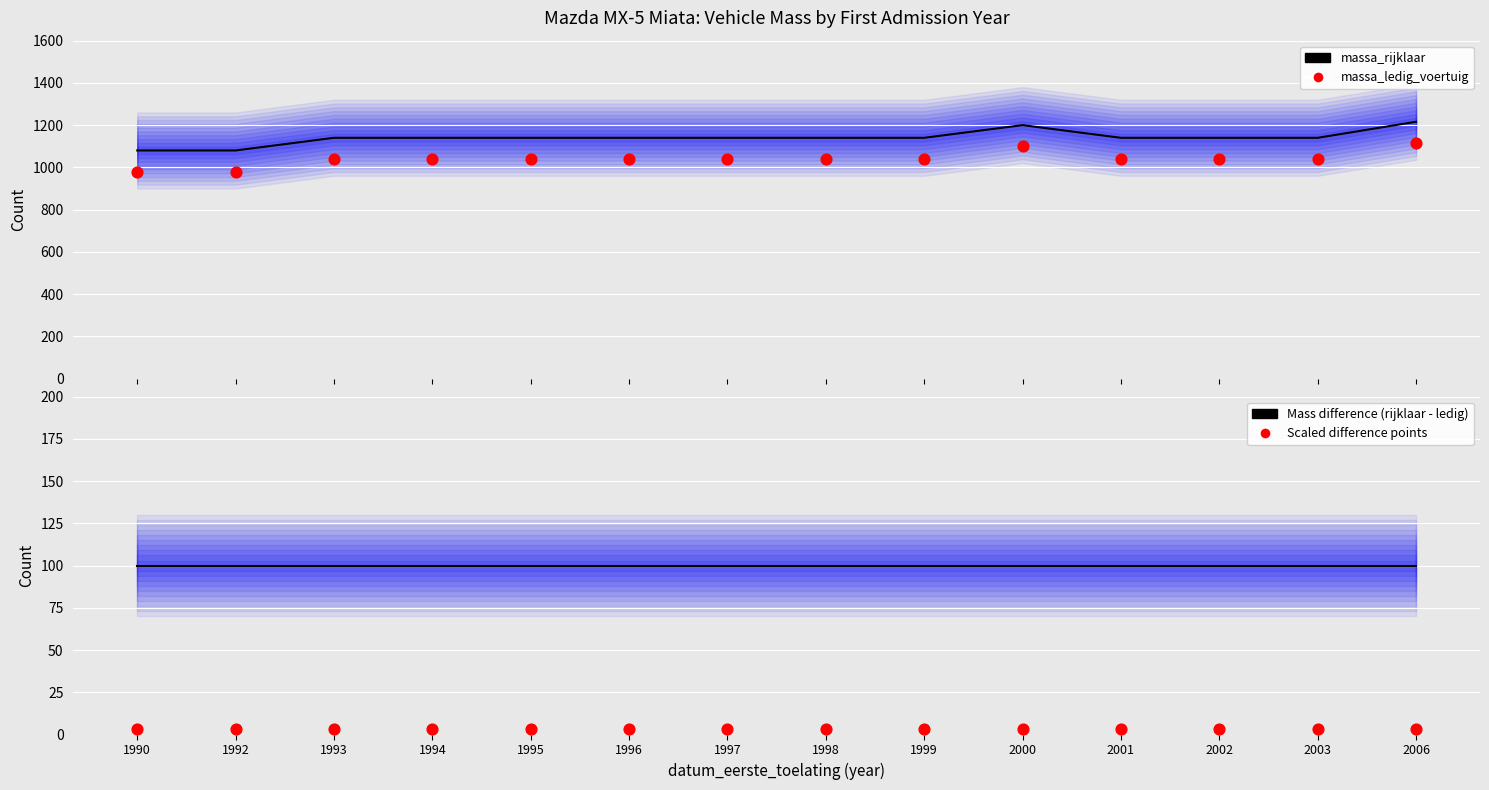

Which series contains the lowest Y value?

Scaled difference points